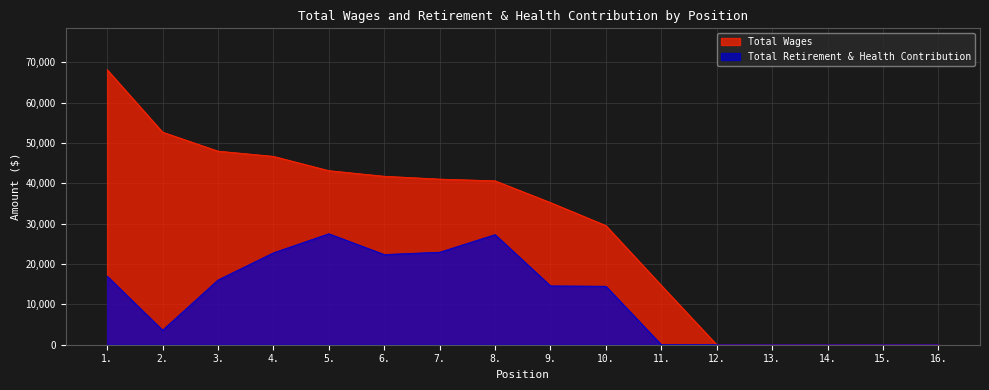

What are all the series names shown in the legend?

Total Wages, Total Retirement & Health Contribution